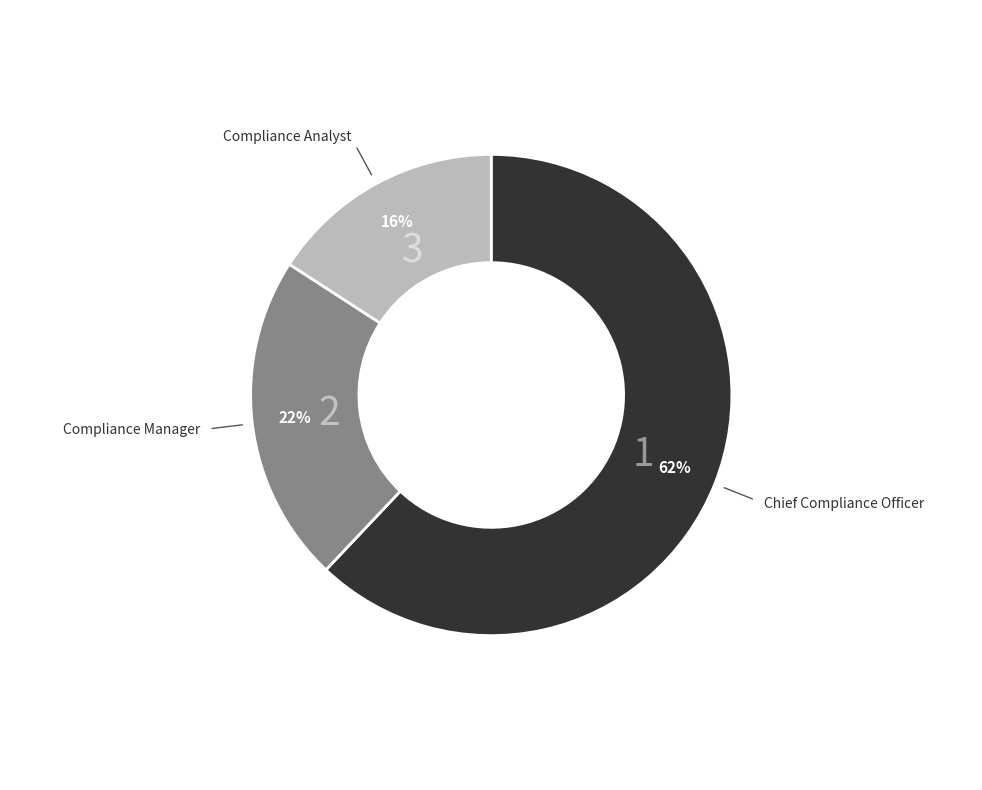

To the nearest percent, what is the average slice percentage?

33%